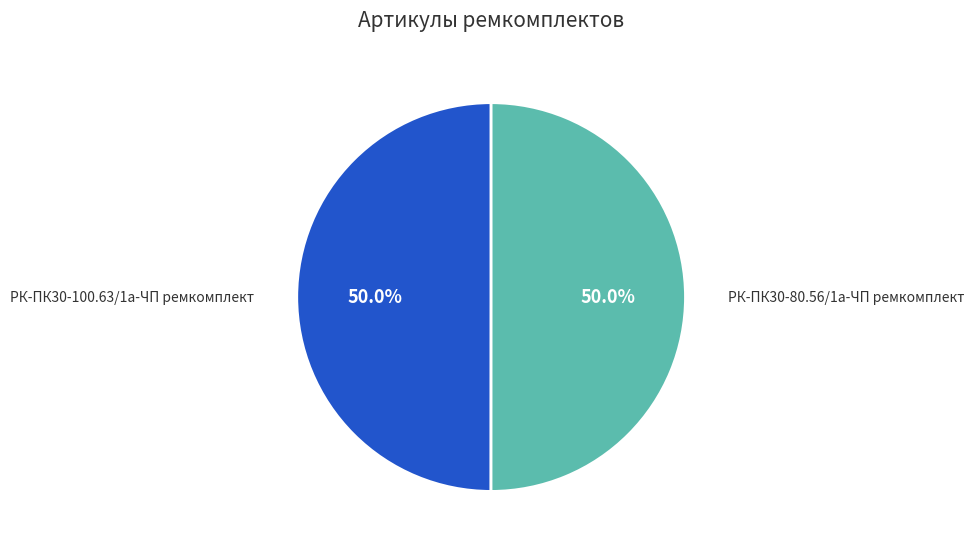

To the nearest percent, what is the average slice percentage?

50%